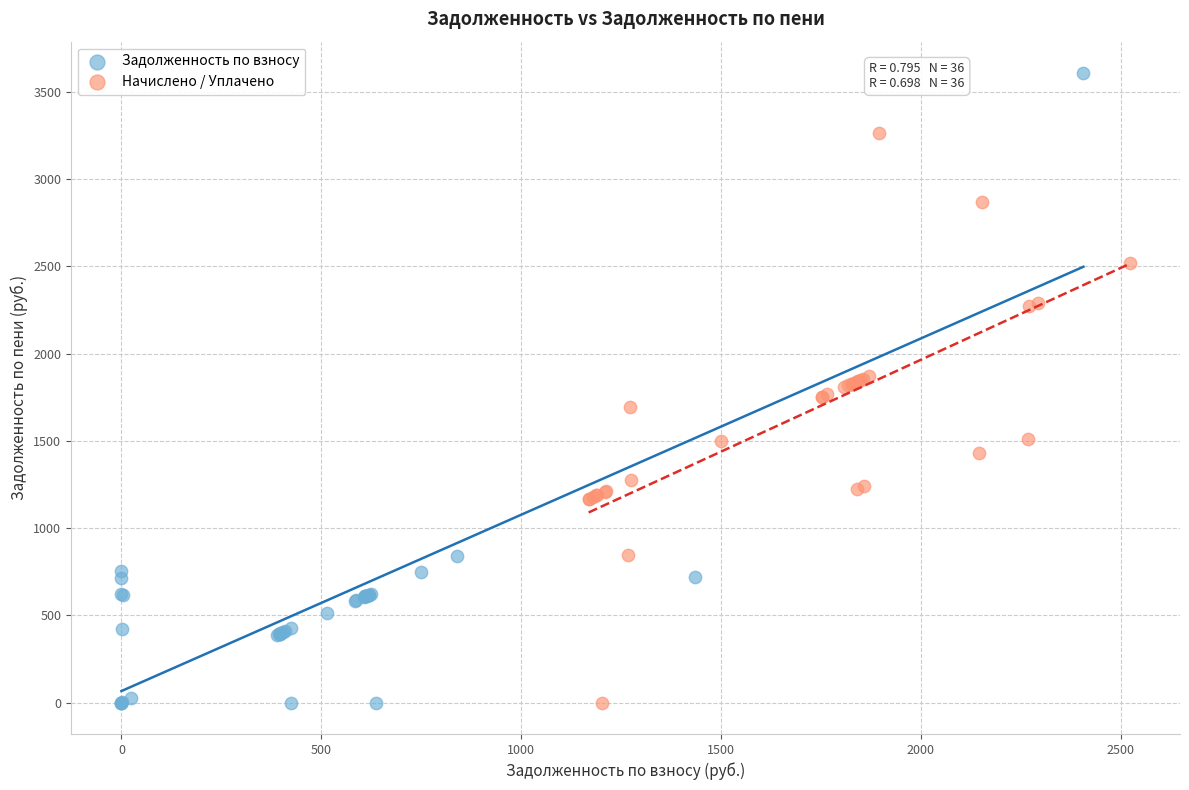

Which series contains the highest Y value?

Задолженность по взносу